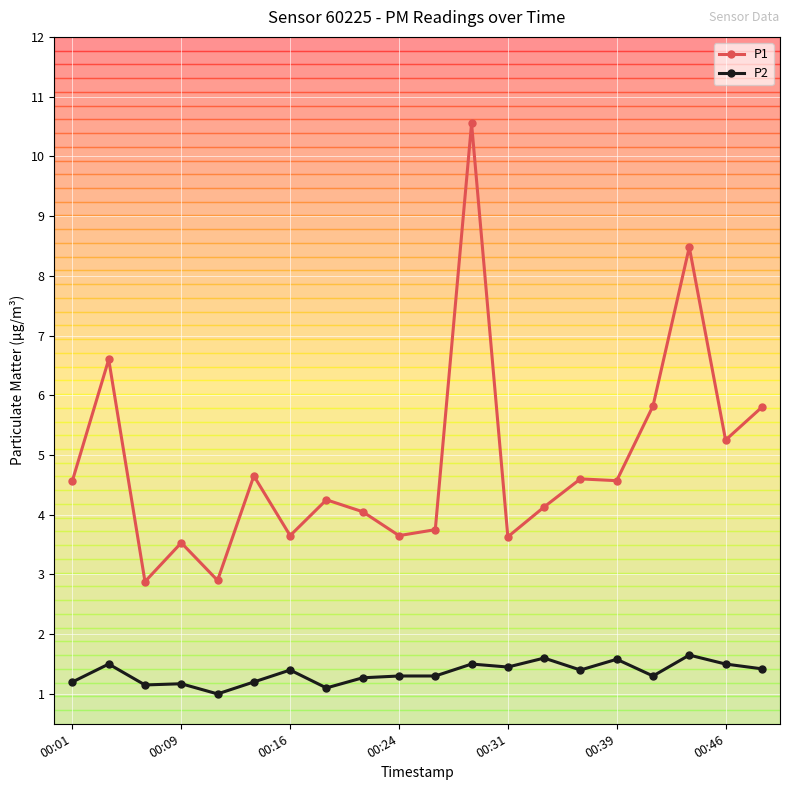

What is the value of the P2 point at the 14th from the left?

1.6